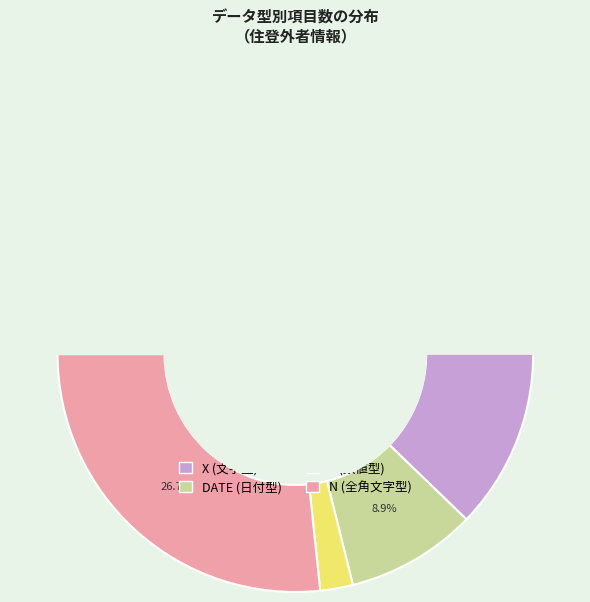

True or false: N accounts for 27% of the total.

True